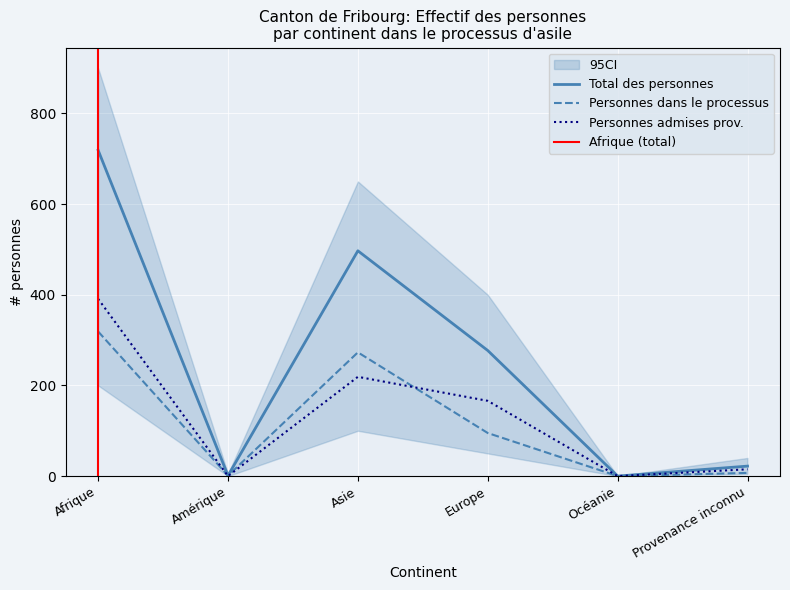

Does the chart display data point markers on the line(s)?

No